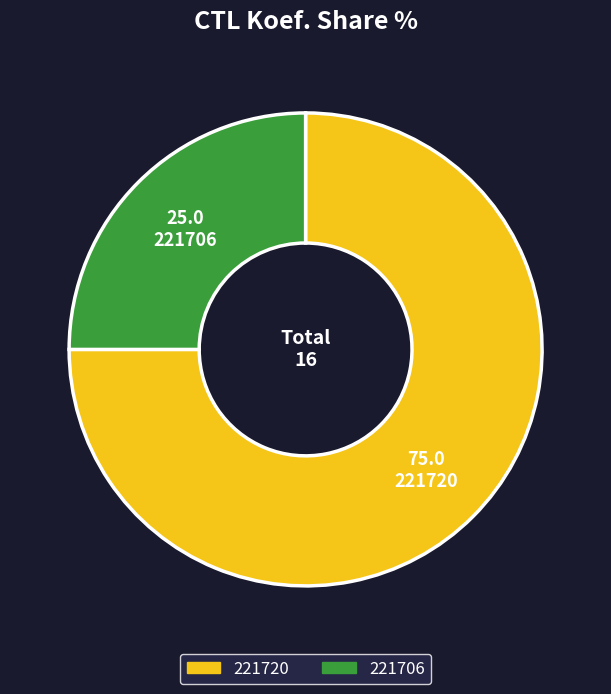

Combined, do 221720 and 221706 account for over 50%?

Yes